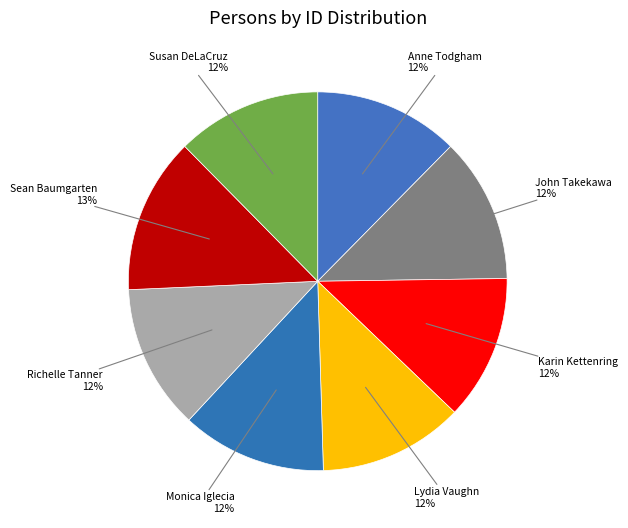

Rank the categories by value from lowest to highest.

Lydia Vaughn, Richelle Tanner, Anne Todgham, John Takekawa, Susan DeLaCruz, Karin Kettenring, Monica Iglecia, Sean Baumgarten